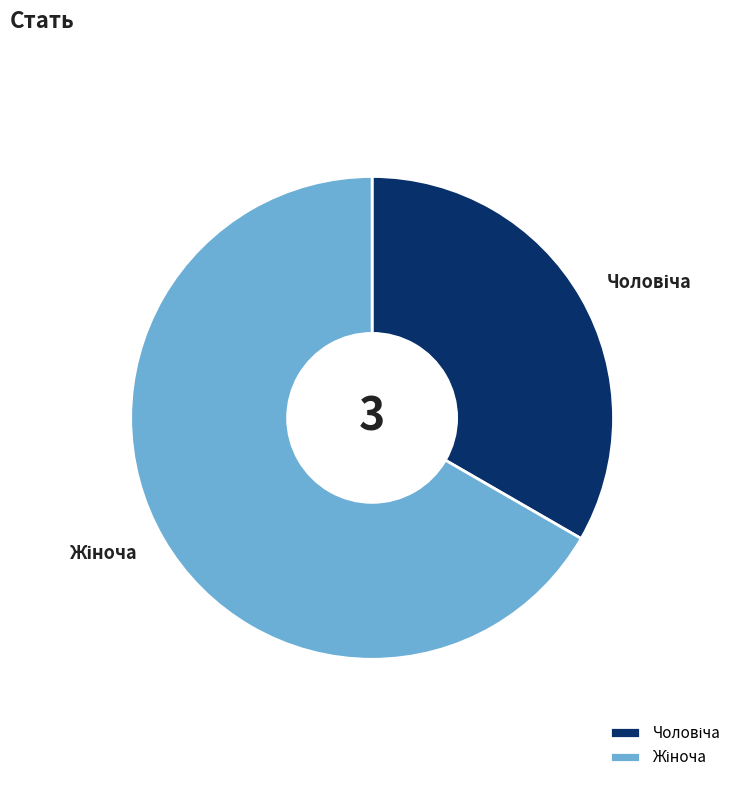

Is there any slice that represents more than half of the pie?

Yes